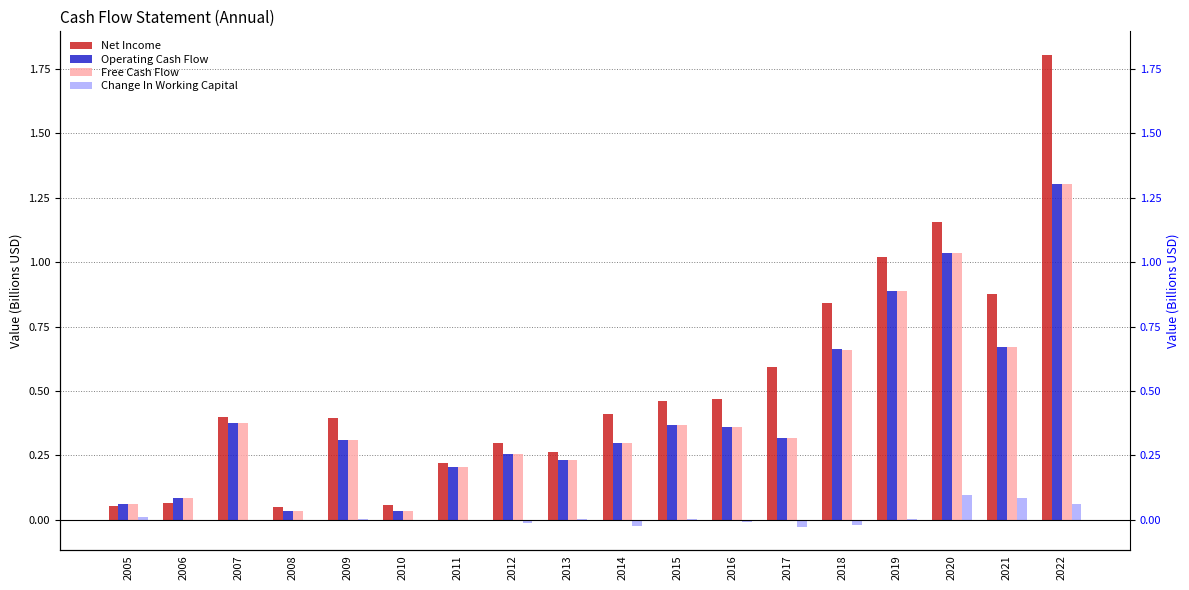

At 2007, list the series in order from largest to smallest.

Net Income, Operating Cash Flow, Free Cash Flow, Change In Working Capital